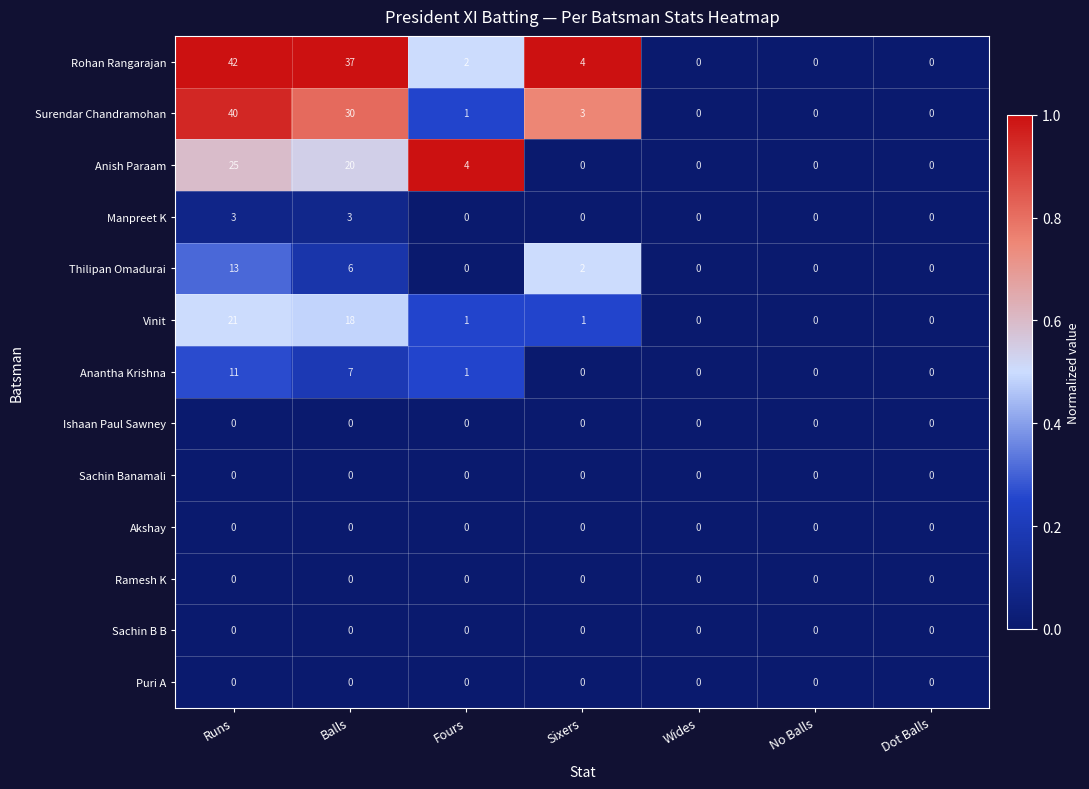

Which series changed the most between Balls and No Balls?

Rohan Rangarajan